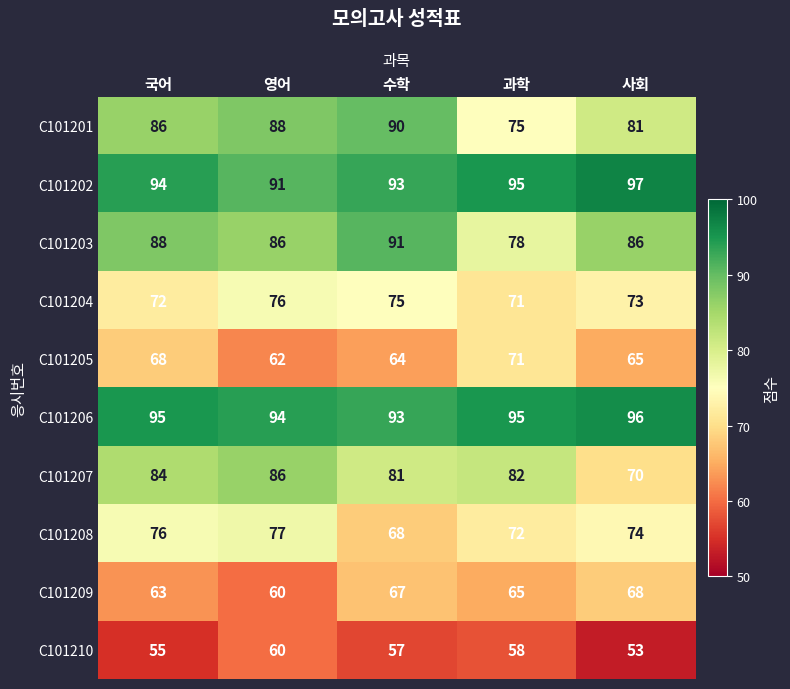

Which series changed the most between 영어 and 과학?

C101201